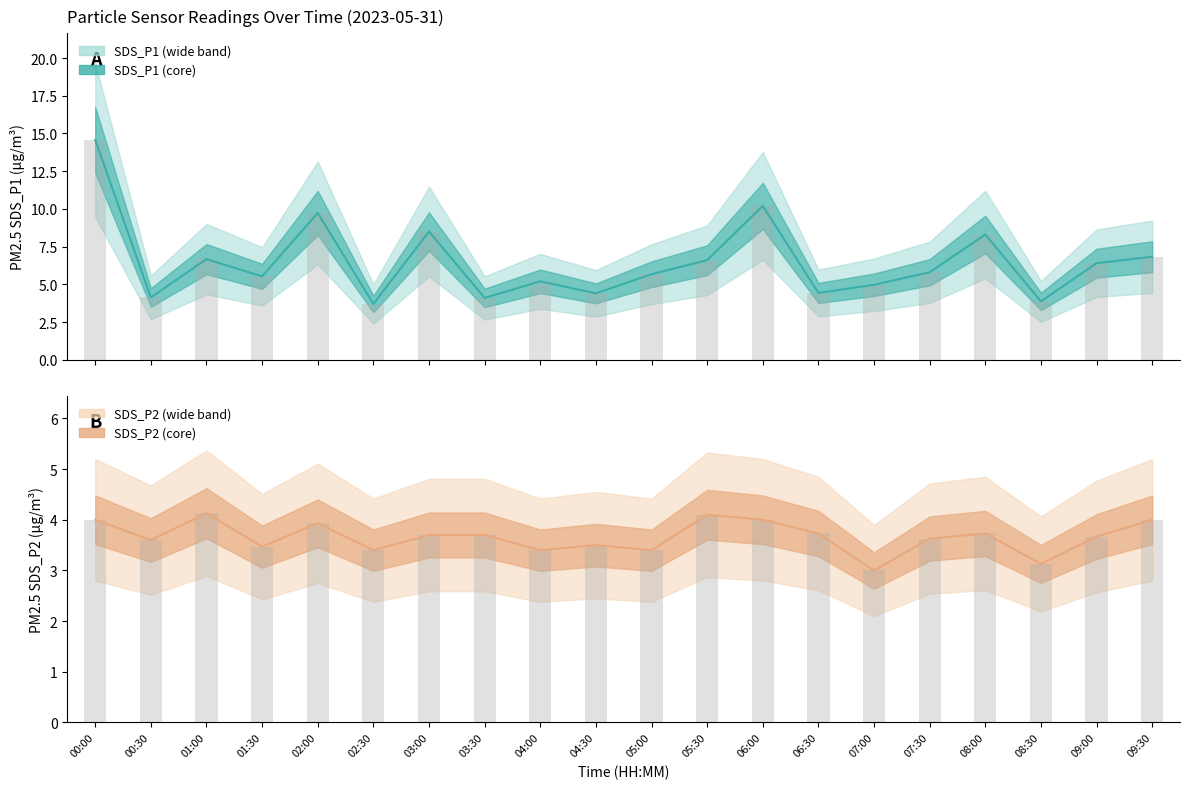

The value of SDS_P2 at 04:30 is 0.7. True or false?

False